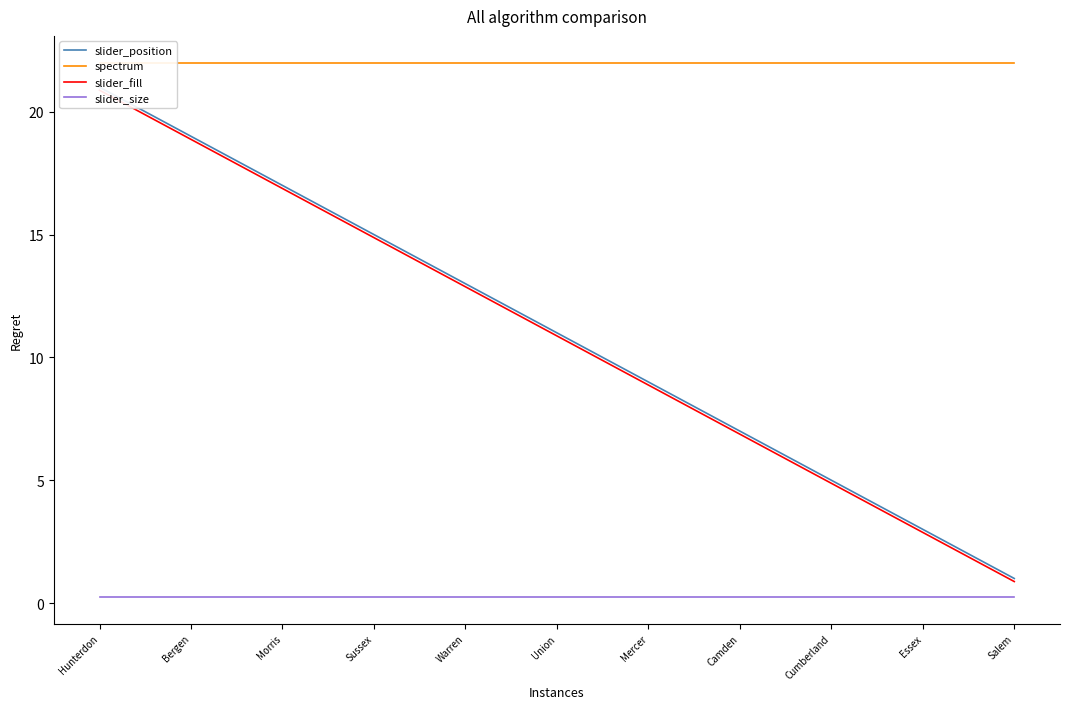

Which category has the highest value across all series?

Hunterdon